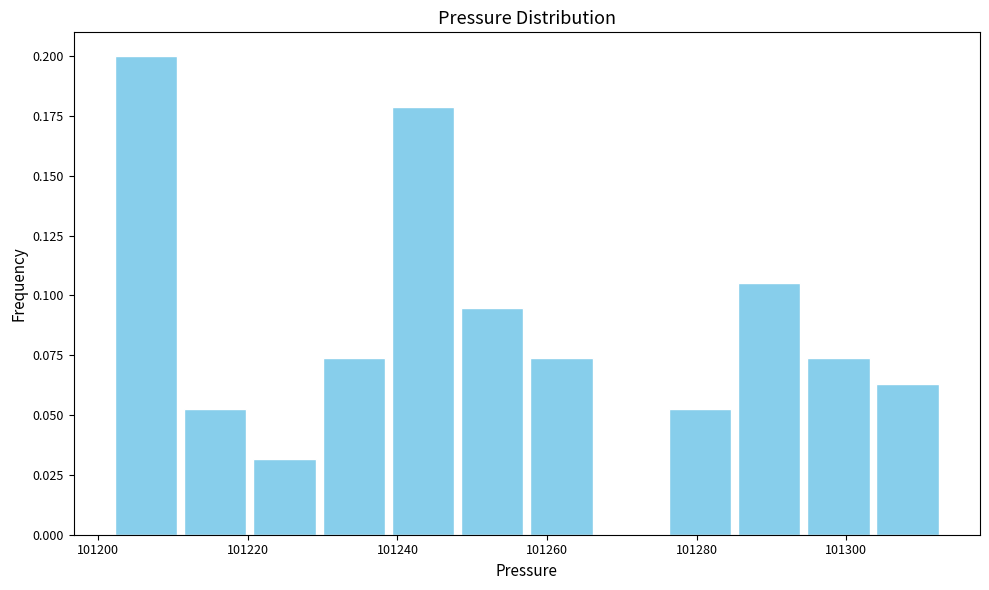

How tall is the bar that spans 101286 to 101294 on the x-axis? Neither the bar edges nor the heights are printed on the chart, so give them approximately, as read against the axes.

0.105